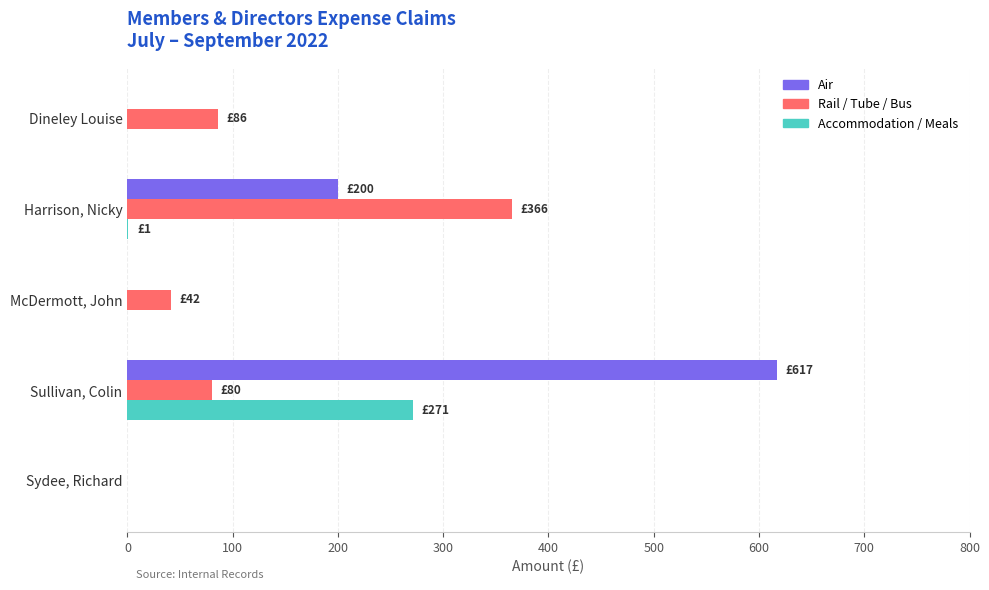

What are all the series names shown in the legend?

Air, Rail / Tube / Bus, Accommodation / Meals